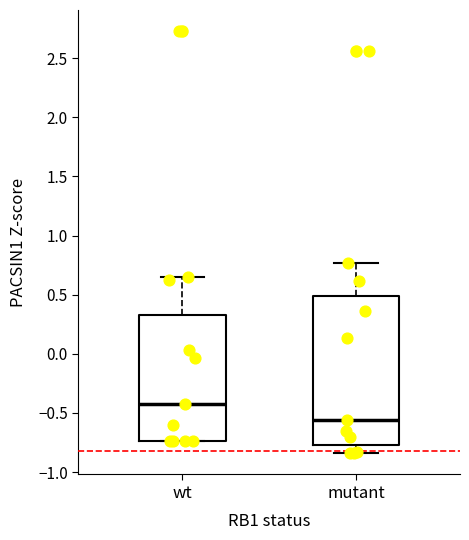

Comparing the boxes themselves (not the whiskers), which one is the tallest?

mutant